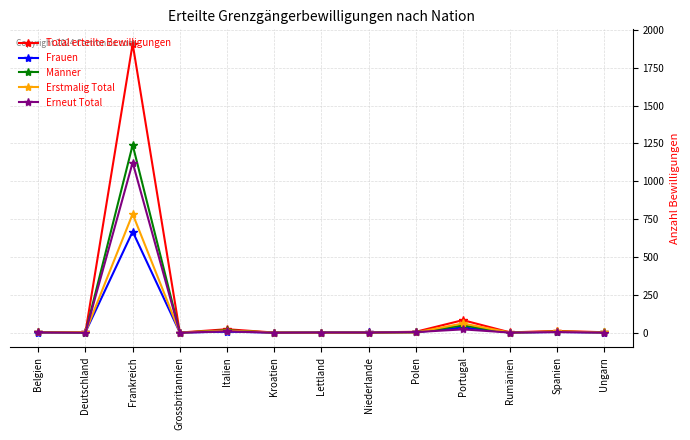

What are all the series names shown in the legend?

Total erteilte Bewilligungen, Frauen, Männer, Erstmalig Total, Erneut Total